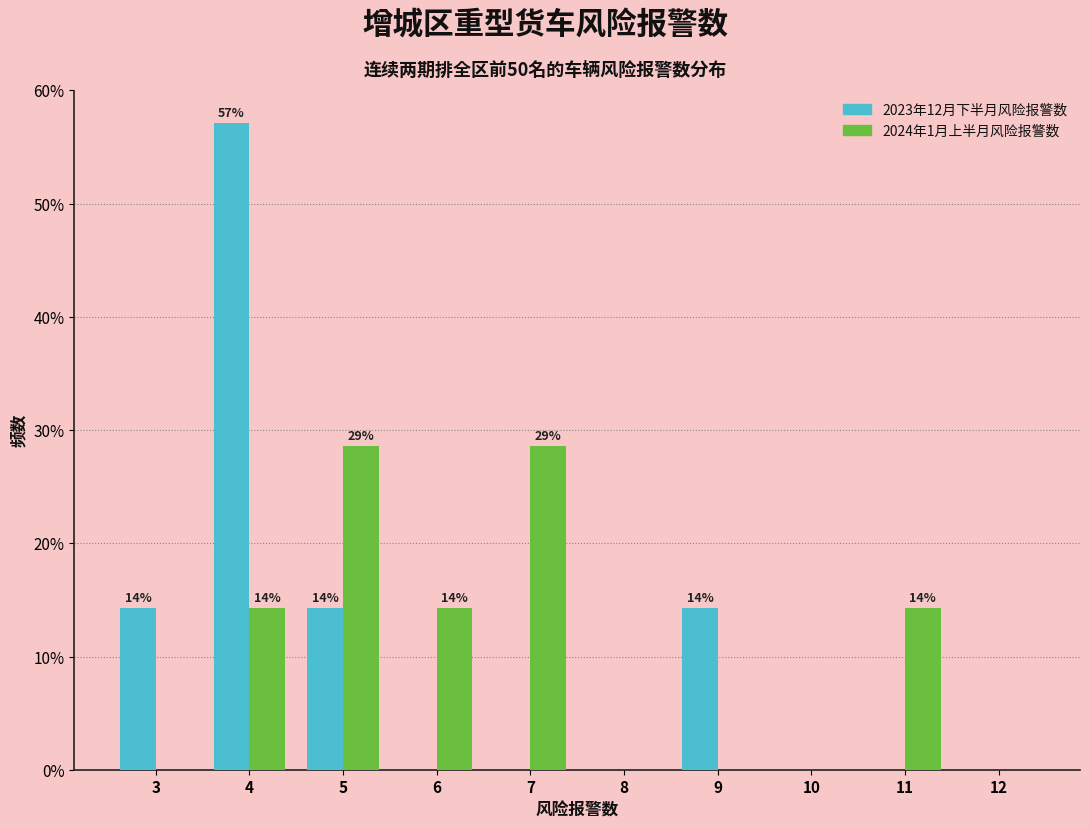

Reading left to right, what are all the values shown in this chart?

2023年12月下半月风险报警数: 3=14.3	4=57.1	5=14.3	6=0.0	7=0.0	8=0.0	9=14.3	10=0.0	11=0.0	12=0.0
2024年1月上半月风险报警数: 3=0.0	4=14.3	5=28.6	6=14.3	7=28.6	8=0.0	9=0.0	10=0.0	11=14.3	12=0.0